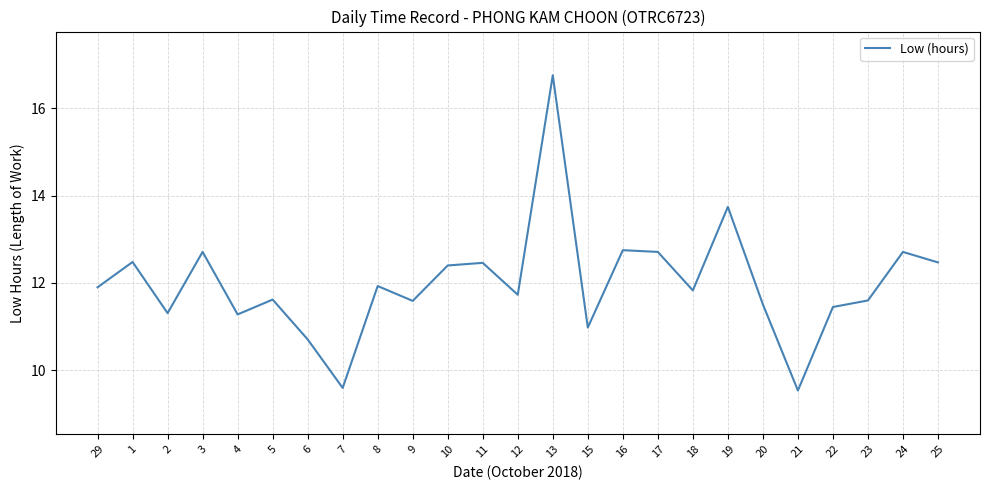

What is the difference between the maximum and minimum values?

7.2